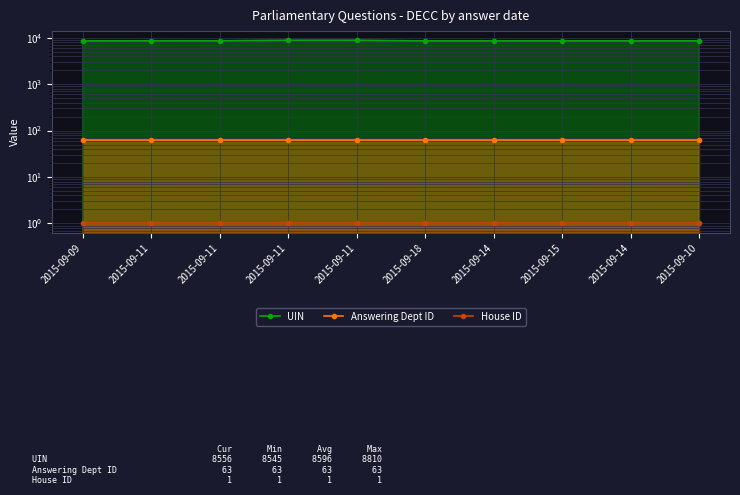

Between 2015-09-11 and 2015-09-15, which series saw the biggest shift?

UIN